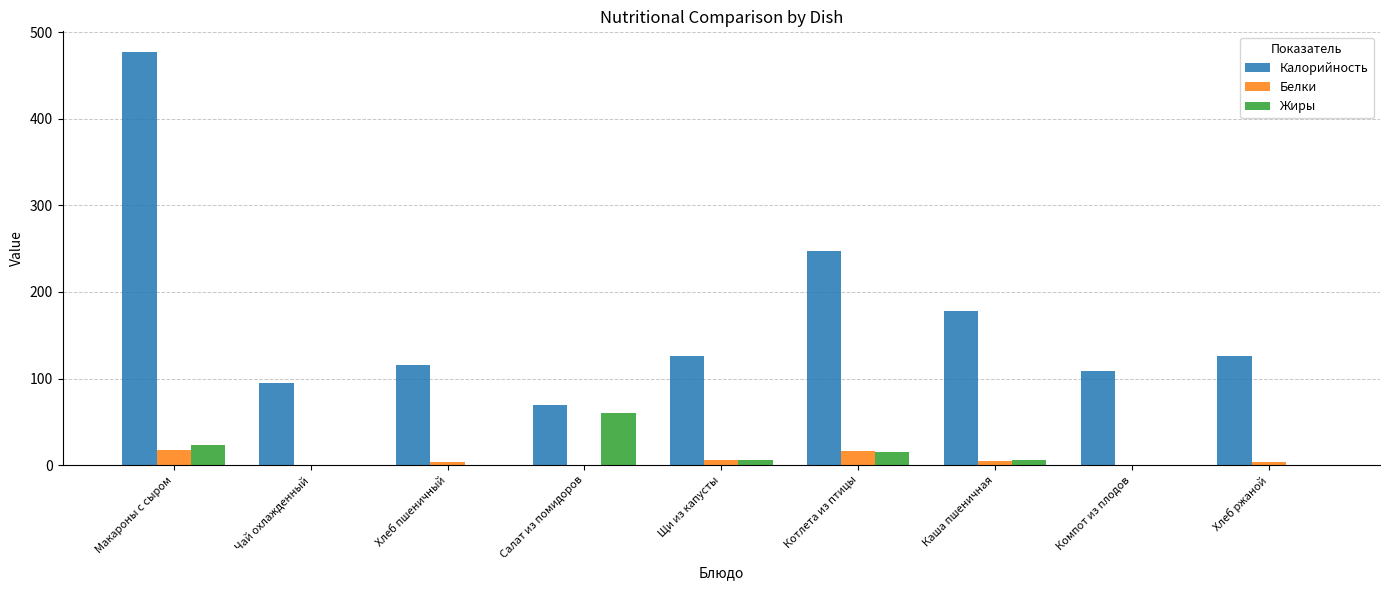

The value of Калорийность at Хлеб ржаной is 126.0. True or false?

True